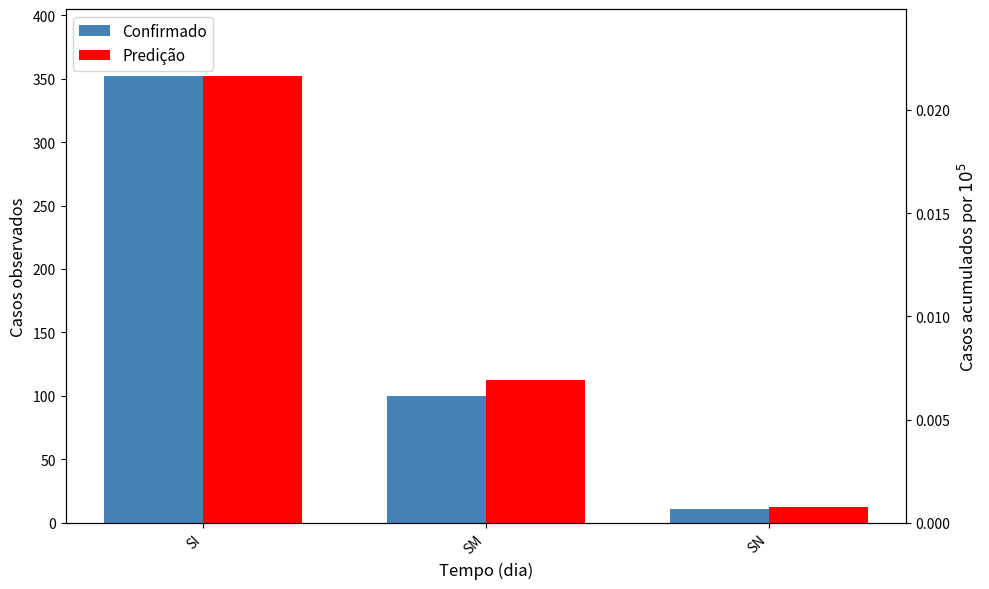

What is the value of the Confirmado bar at the 1st from the left?

352.0